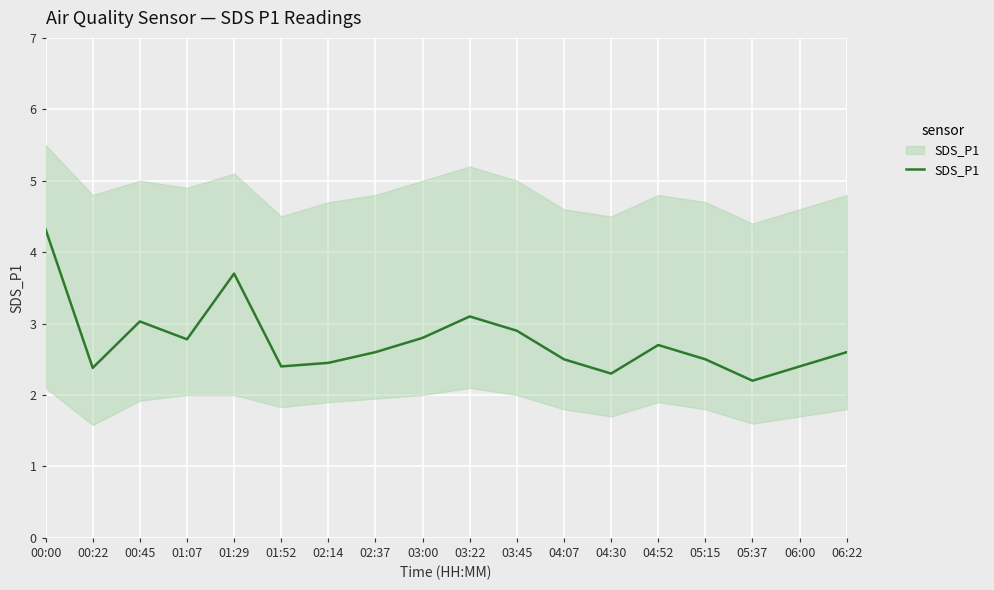

At which category does the data reach its first local peak?

00:45